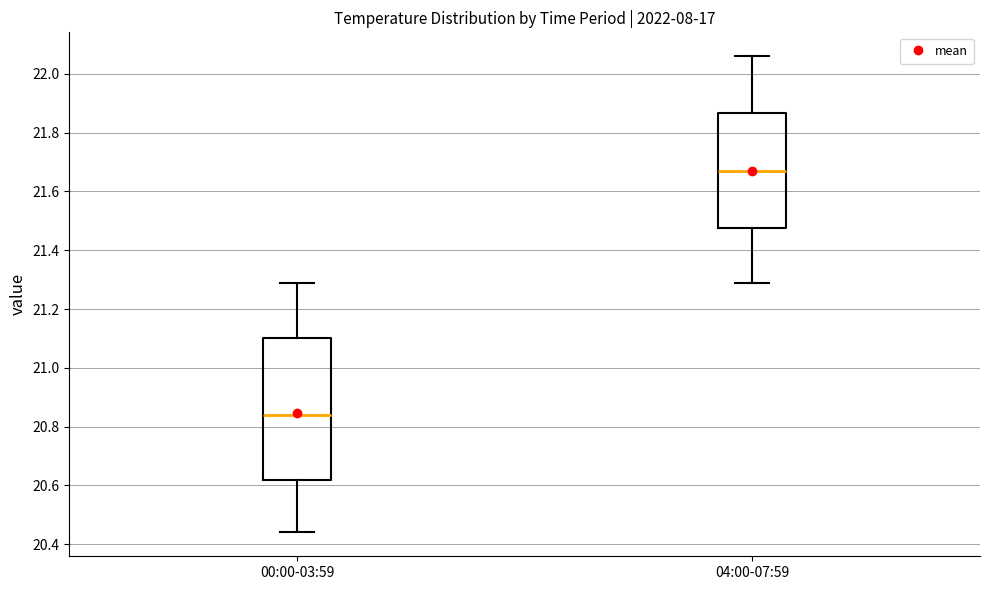

Which box has the highest median line?

04:00-07:59